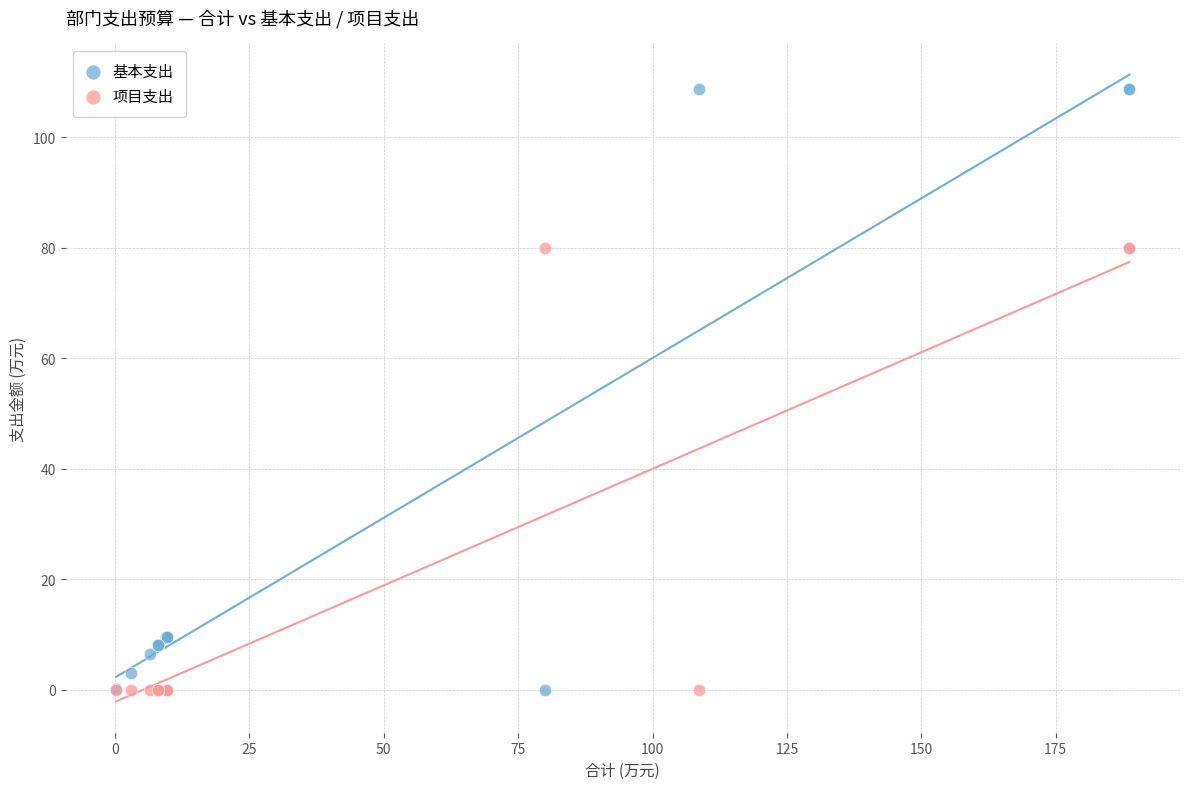

Which series contains the highest Y value?

基本支出